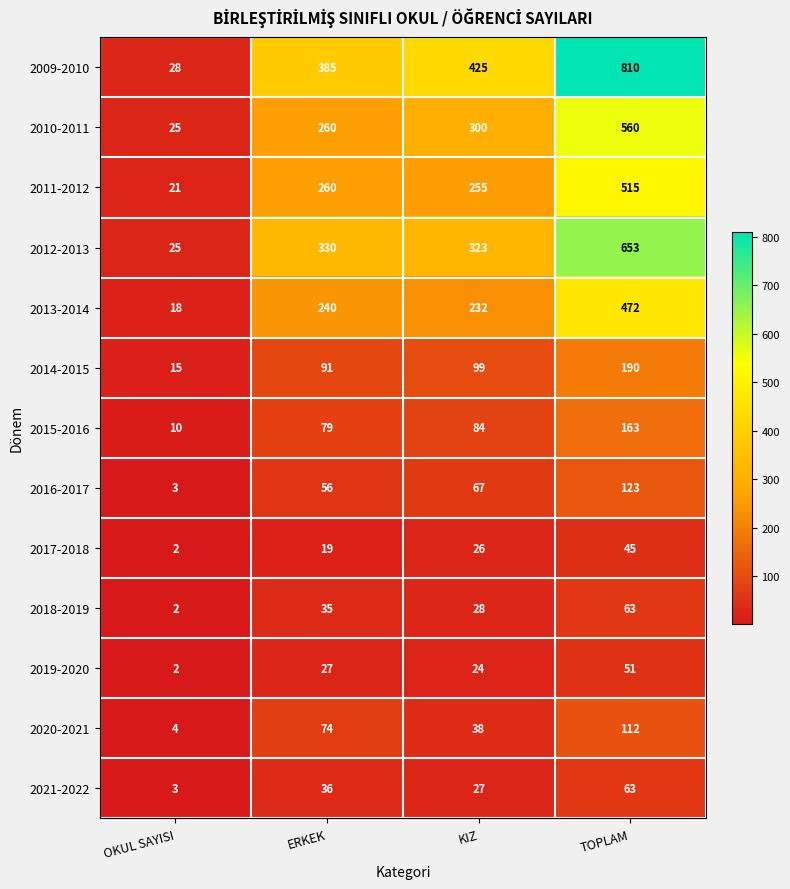

What is the maximum value shown in the chart?

810